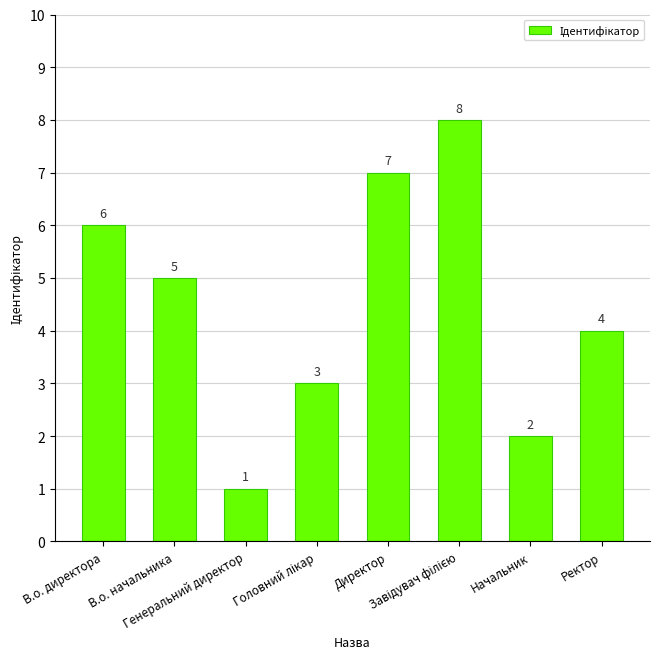

What is the greatest value displayed?

8